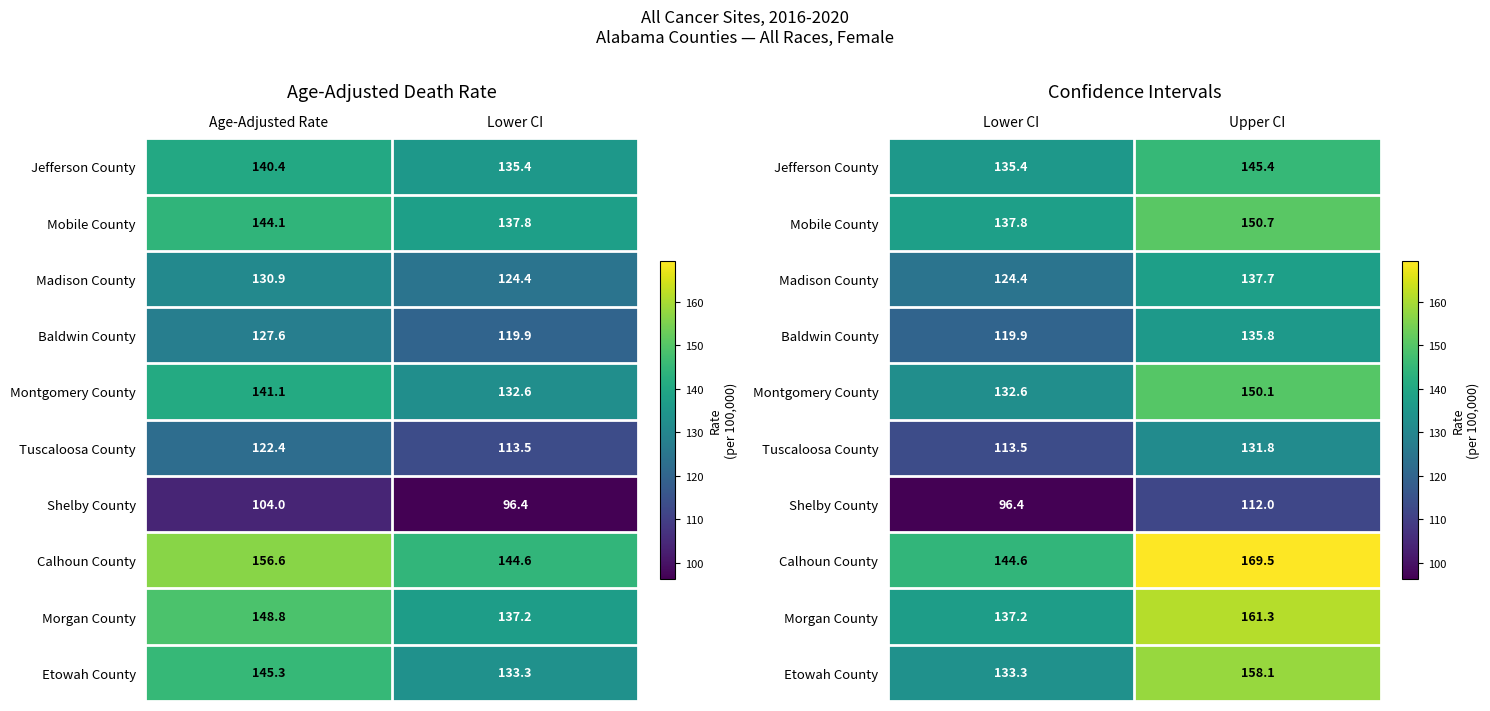

What is the average value of the Calhoun County series?

157.1